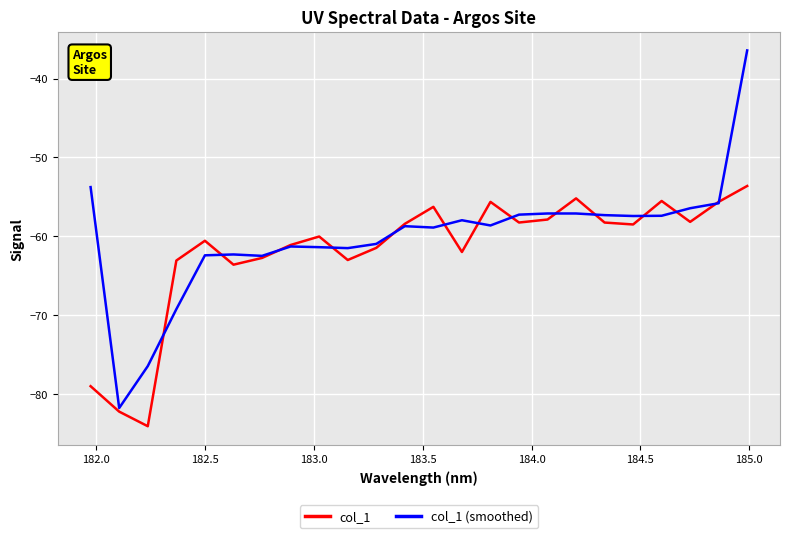

Which series has the largest range (max minus min)?

col_1 (smoothed)